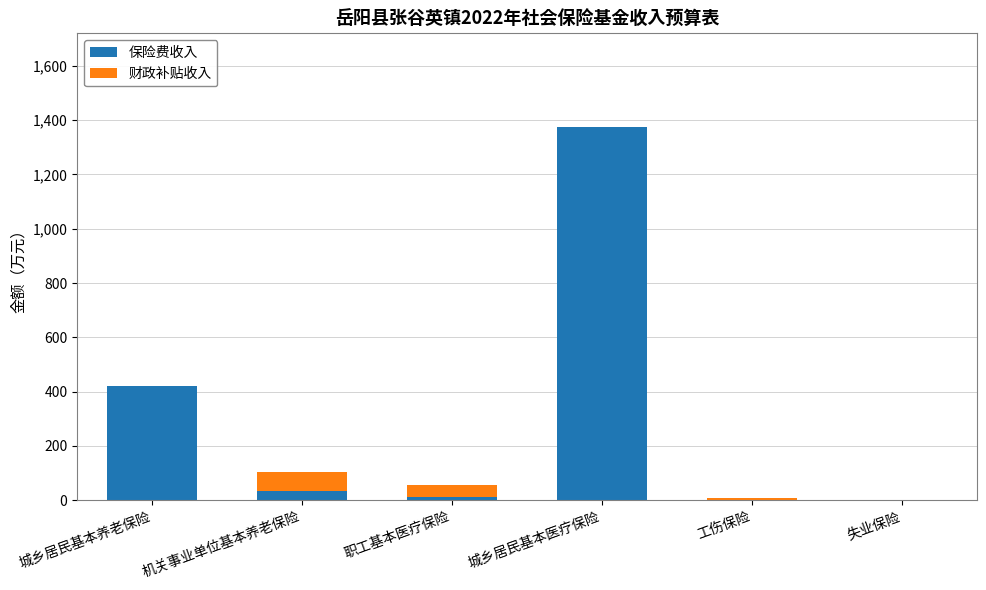

True or false: 保险费收入 has a value of 733 at 城乡居民基本养老保险.

False